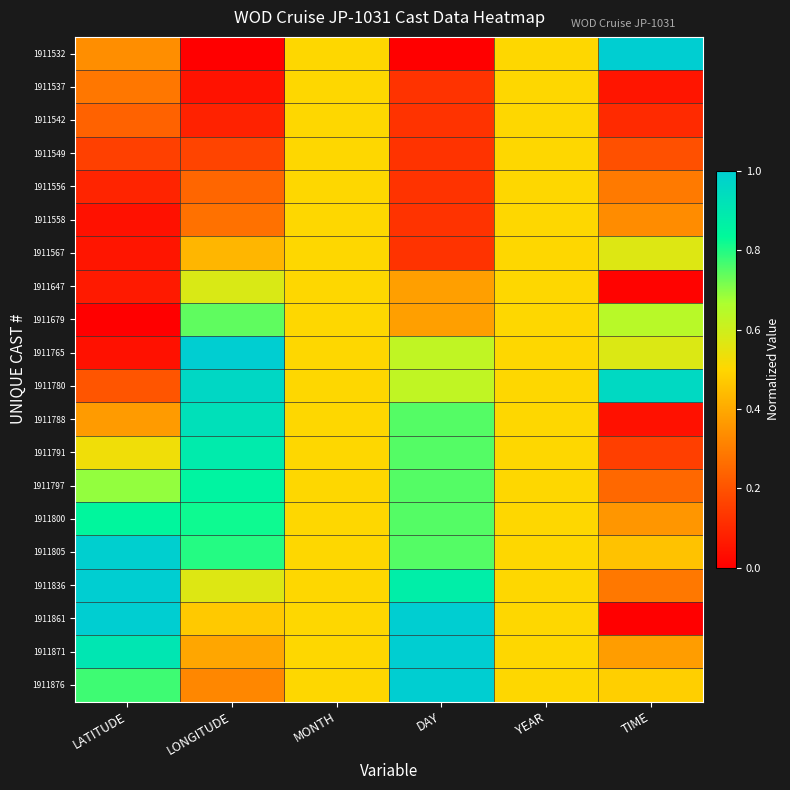

Reading right to left, transcribe all the data shown in this chart.

1911532: TIME=1.0	YEAR=0.5	DAY=0.0	MONTH=0.5	LONGITUDE=0.0	LATITUDE=0.3
1911537: TIME=0.1	YEAR=0.5	DAY=0.1	MONTH=0.5	LONGITUDE=0.0	LATITUDE=0.3
1911542: TIME=0.1	YEAR=0.5	DAY=0.1	MONTH=0.5	LONGITUDE=0.1	LATITUDE=0.2
1911549: TIME=0.2	YEAR=0.5	DAY=0.1	MONTH=0.5	LONGITUDE=0.2	LATITUDE=0.2
1911556: TIME=0.3	YEAR=0.5	DAY=0.1	MONTH=0.5	LONGITUDE=0.2	LATITUDE=0.1
1911558: TIME=0.3	YEAR=0.5	DAY=0.1	MONTH=0.5	LONGITUDE=0.3	LATITUDE=0.0
1911567: TIME=0.6	YEAR=0.5	DAY=0.1	MONTH=0.5	LONGITUDE=0.4	LATITUDE=0.1
1911647: TIME=0.0	YEAR=0.5	DAY=0.4	MONTH=0.5	LONGITUDE=0.6	LATITUDE=0.1
1911679: TIME=0.6	YEAR=0.5	DAY=0.4	MONTH=0.5	LONGITUDE=0.7	LATITUDE=0.0
1911765: TIME=0.6	YEAR=0.5	DAY=0.6	MONTH=0.5	LONGITUDE=1.0	LATITUDE=0.0
1911780: TIME=1.0	YEAR=0.5	DAY=0.6	MONTH=0.5	LONGITUDE=1.0	LATITUDE=0.2
1911788: TIME=0.0	YEAR=0.5	DAY=0.8	MONTH=0.5	LONGITUDE=0.9	LATITUDE=0.4
1911791: TIME=0.2	YEAR=0.5	DAY=0.8	MONTH=0.5	LONGITUDE=0.9	LATITUDE=0.5
1911797: TIME=0.3	YEAR=0.5	DAY=0.8	MONTH=0.5	LONGITUDE=0.9	LATITUDE=0.7
1911800: TIME=0.4	YEAR=0.5	DAY=0.8	MONTH=0.5	LONGITUDE=0.8	LATITUDE=0.8
1911805: TIME=0.5	YEAR=0.5	DAY=0.8	MONTH=0.5	LONGITUDE=0.8	LATITUDE=1.0
1911836: TIME=0.3	YEAR=0.5	DAY=0.9	MONTH=0.5	LONGITUDE=0.6	LATITUDE=1.0
1911861: TIME=0.0	YEAR=0.5	DAY=1.0	MONTH=0.5	LONGITUDE=0.5	LATITUDE=1.0
1911871: TIME=0.4	YEAR=0.5	DAY=1.0	MONTH=0.5	LONGITUDE=0.4	LATITUDE=0.9
1911876: TIME=0.5	YEAR=0.5	DAY=1.0	MONTH=0.5	LONGITUDE=0.3	LATITUDE=0.8